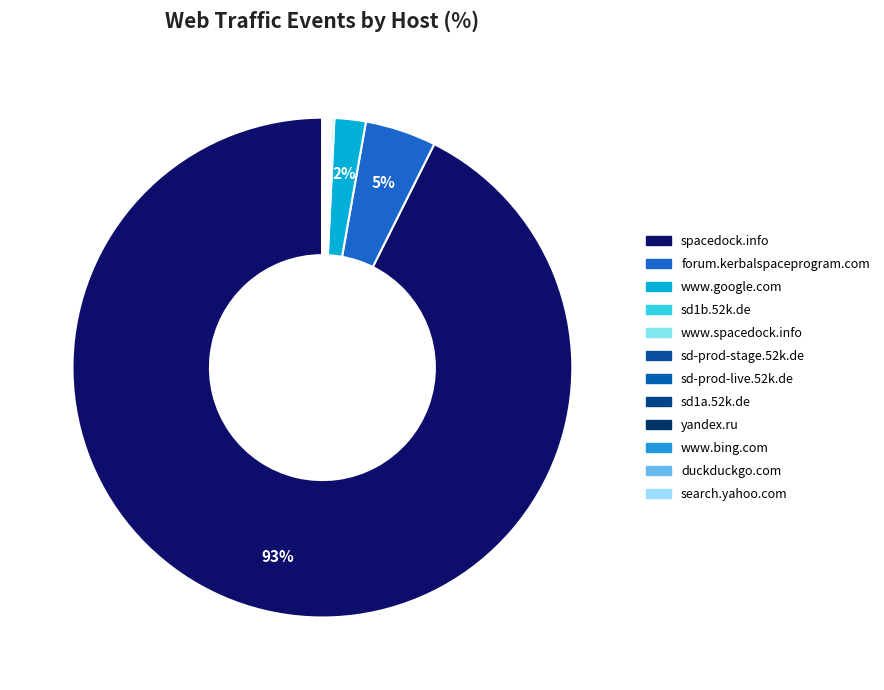

How many slices are in this pie chart?

12